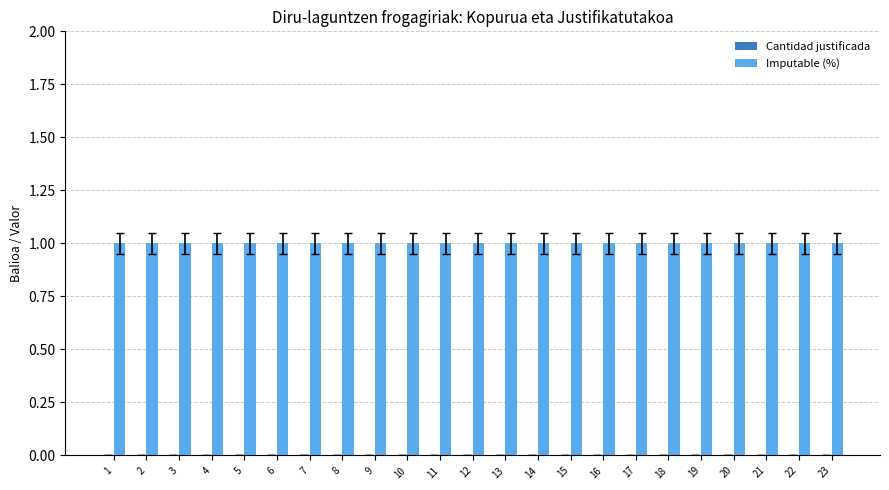

The Imputable (%) series shows 1 at 21. True or false?

False